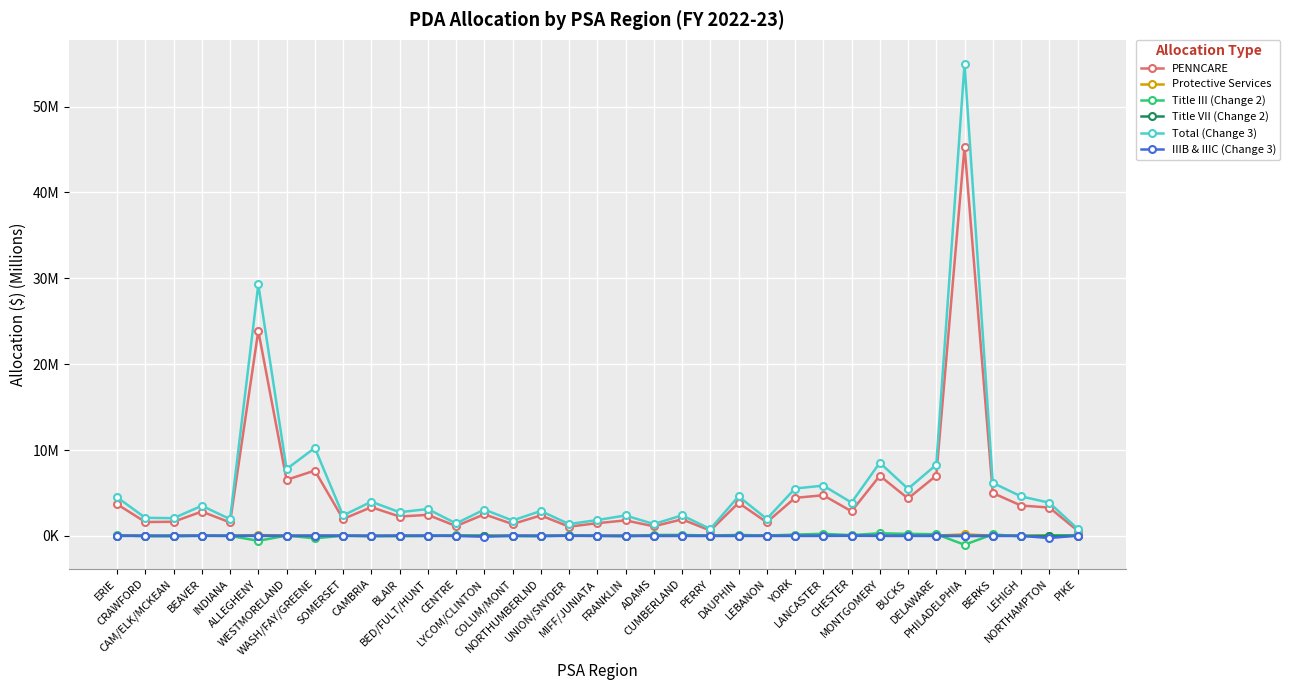

What is the spread (max minus min) of values at NORTHUMBERLND?

3.0